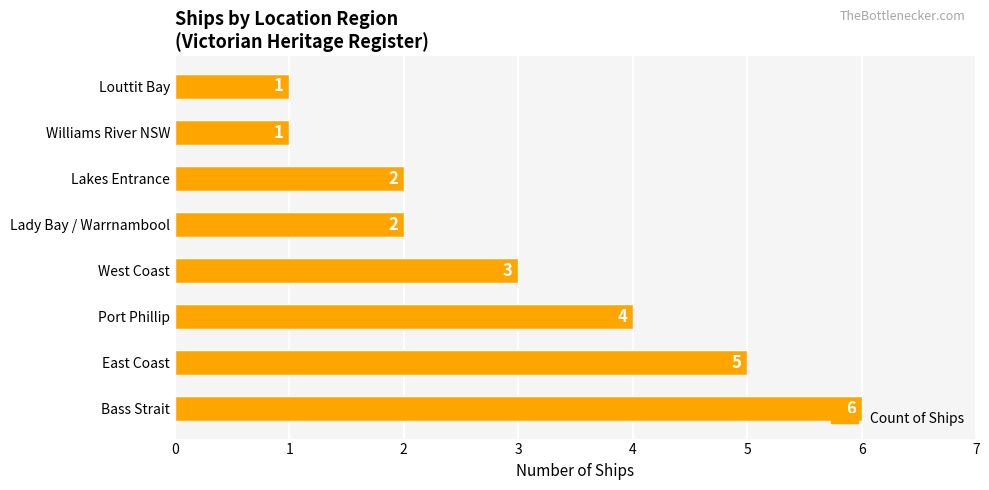

Are the bars horizontal?

Yes